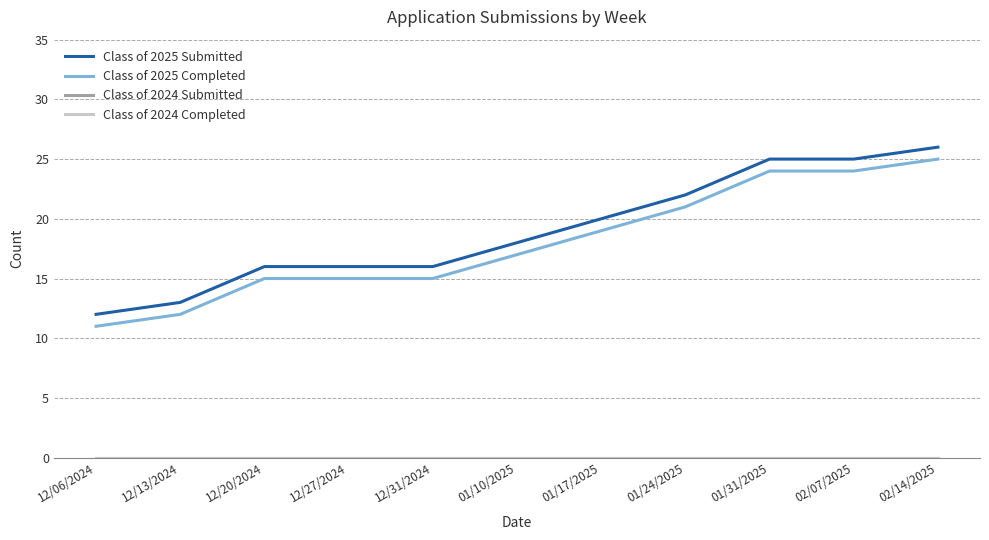

Is this an area chart (filled region under the line)?

No